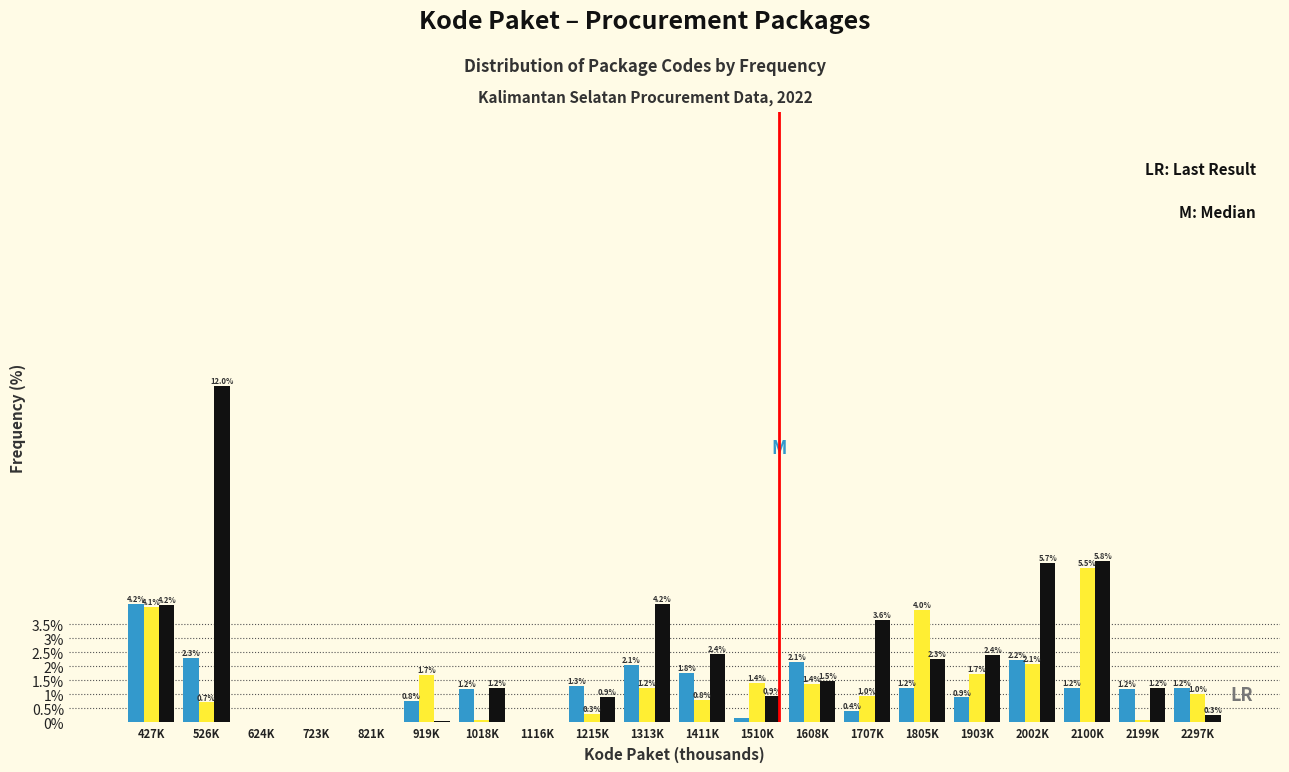

What is the total value across all series at 2297K?

2.5